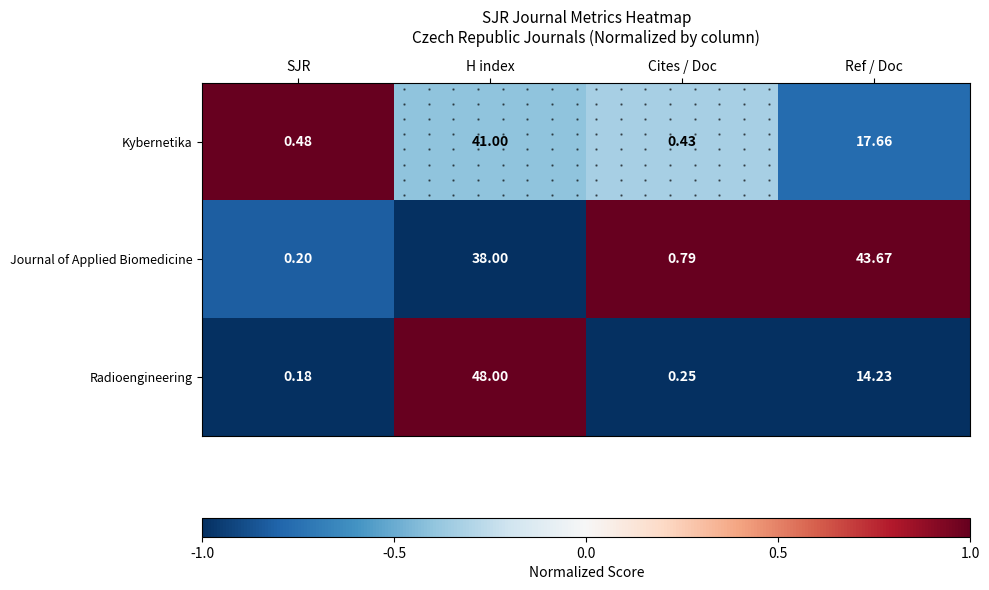

At which label does Kybernetika reach its peak?

SJR